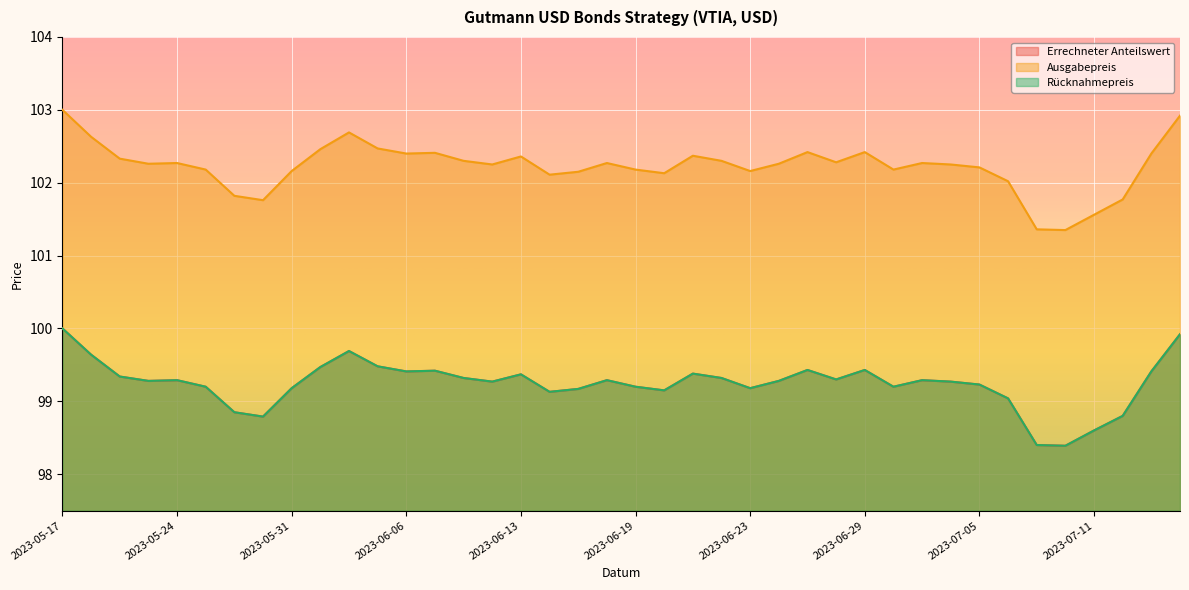

Is it true that Rücknahmepreis equals 169.2 at 2023-07-11?

False